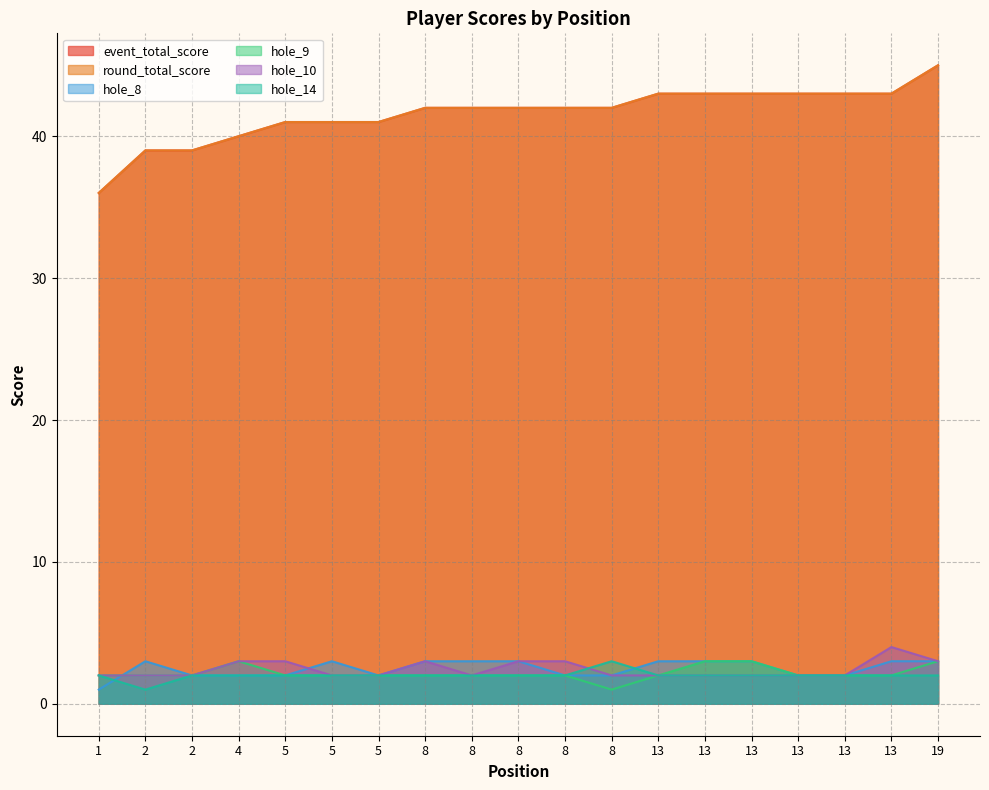

At which label does hole_8 reach its minimum?

1